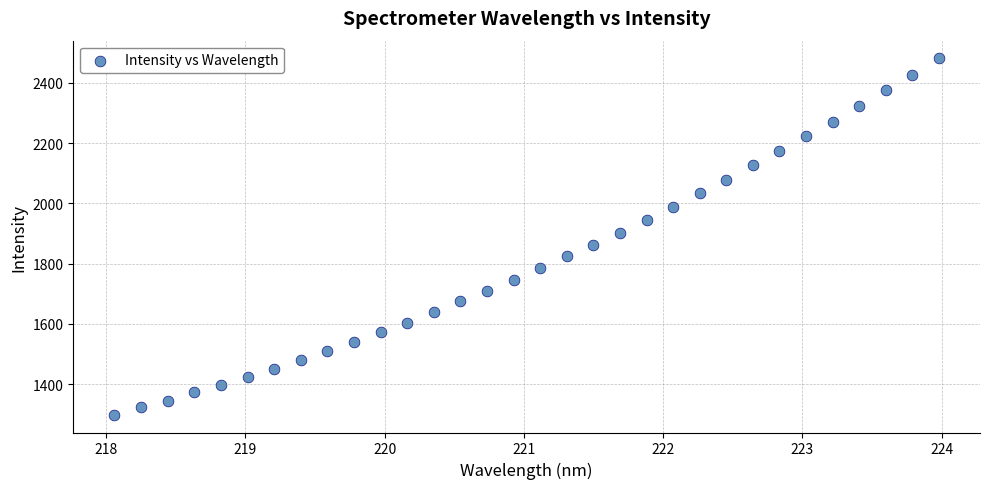

What is the range of X values (max minus min)?

5.9